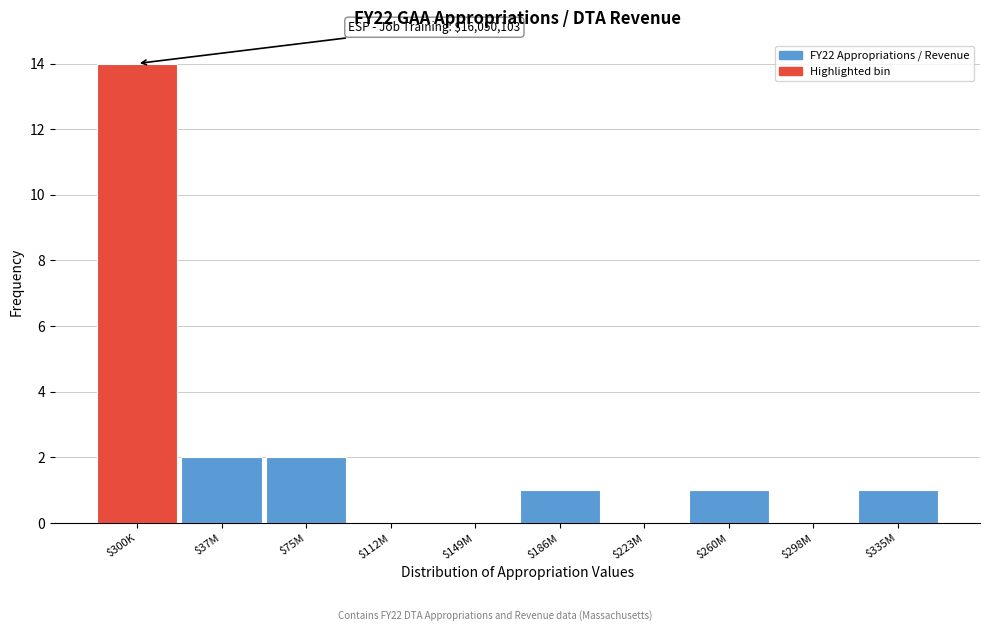

At which category does the chart reach its peak across all series?

$300K